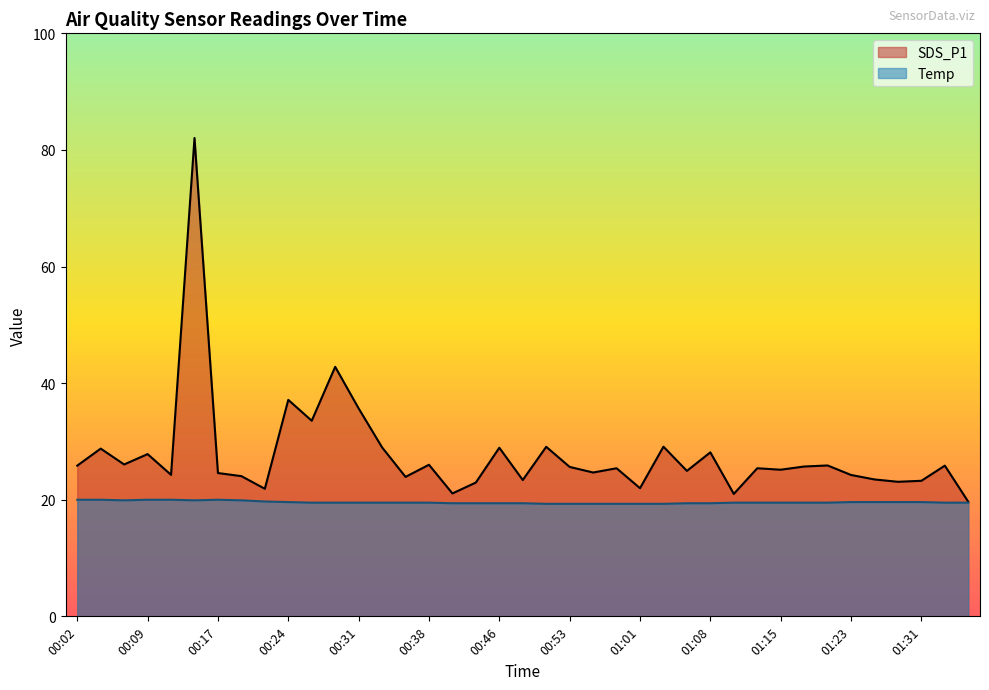

Where does the SDS_P1 series first go above 25?

00:02